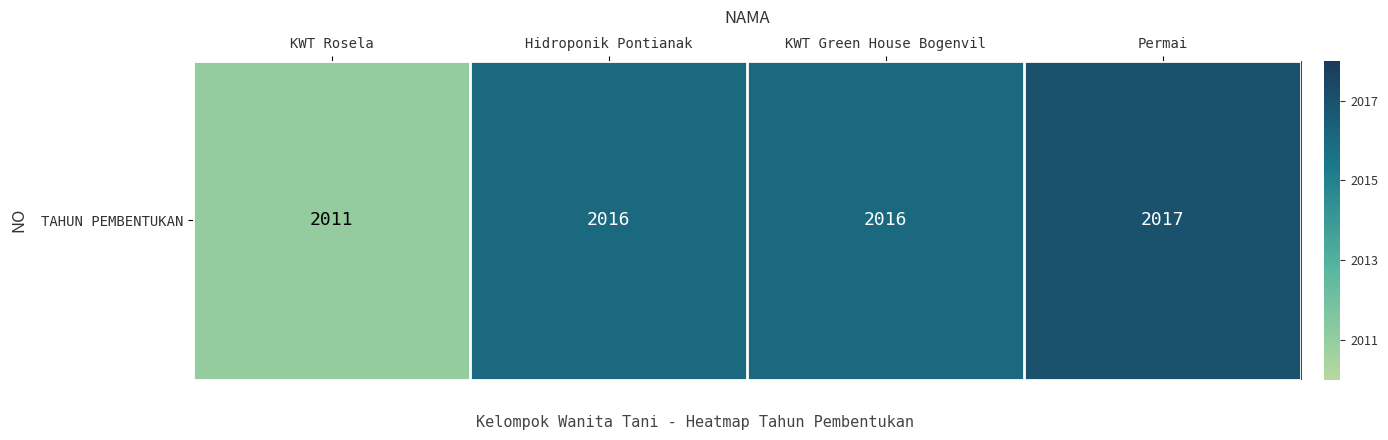

What is the change in value from KWT Rosela to Hidroponik Pontianak?

+5